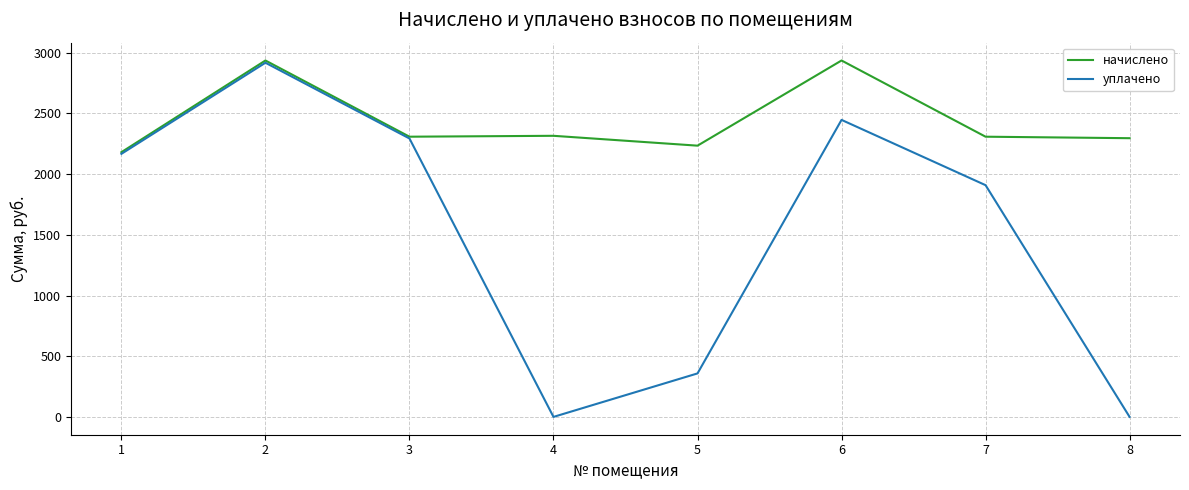

What is the average value of the уплачено series?

1511.7